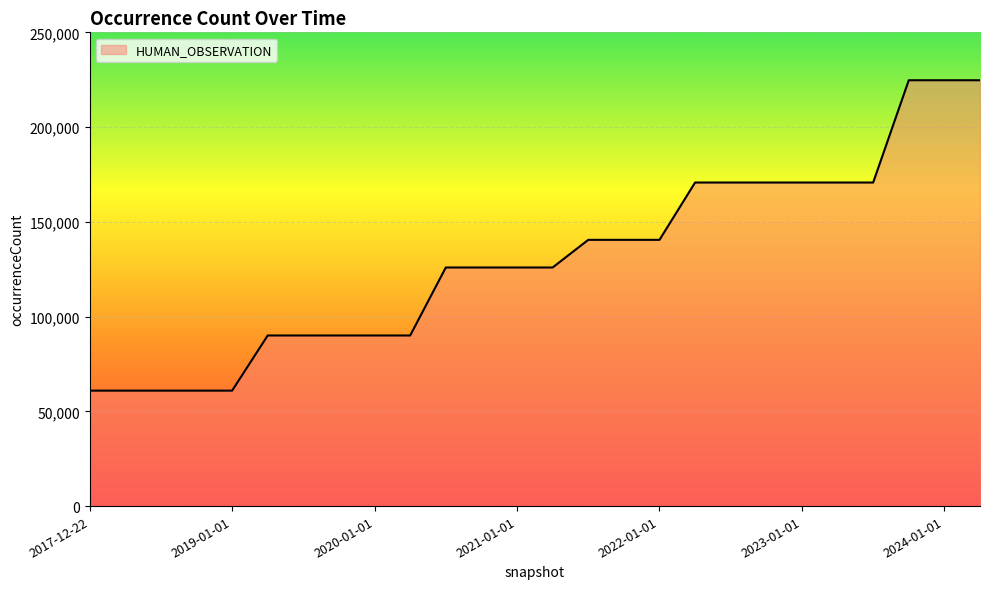

What is the greatest value displayed?

224721